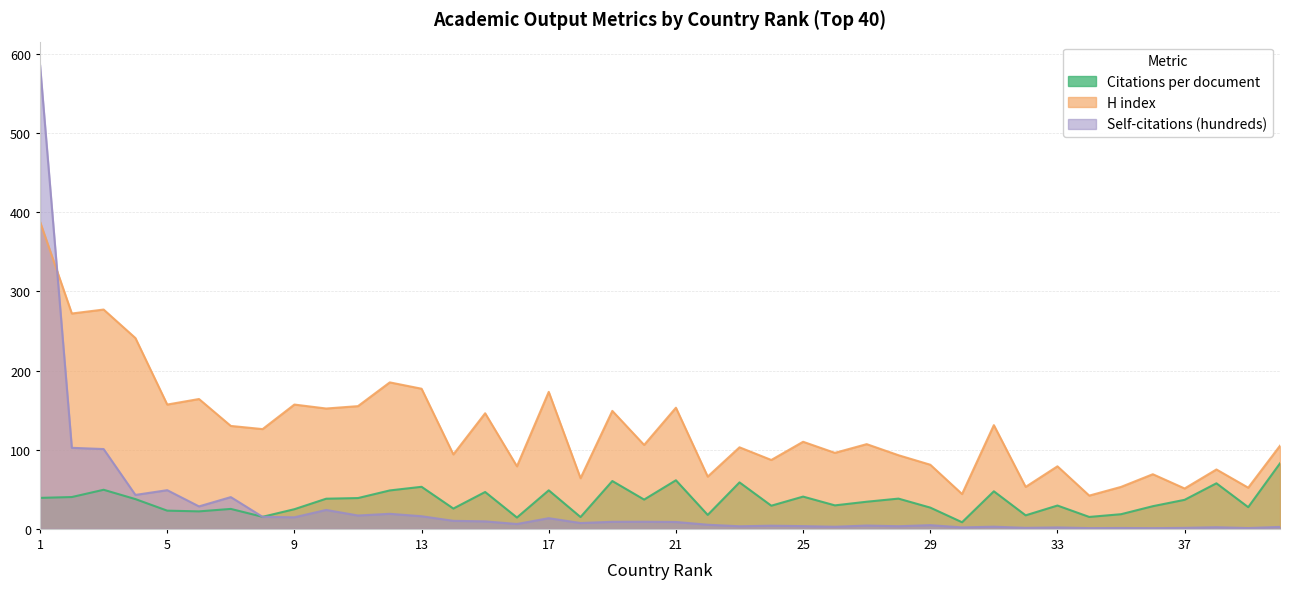

What is the sum of all Self-citations (hundreds) values?

1176.6